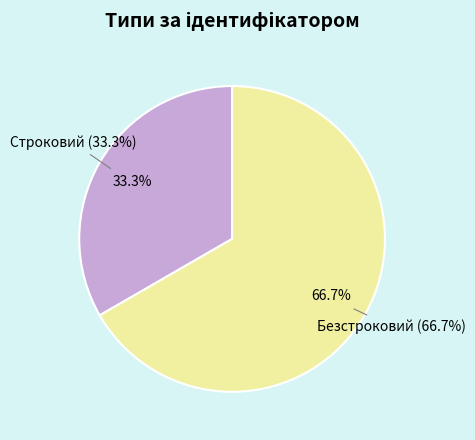

How many slices are in this pie chart?

2